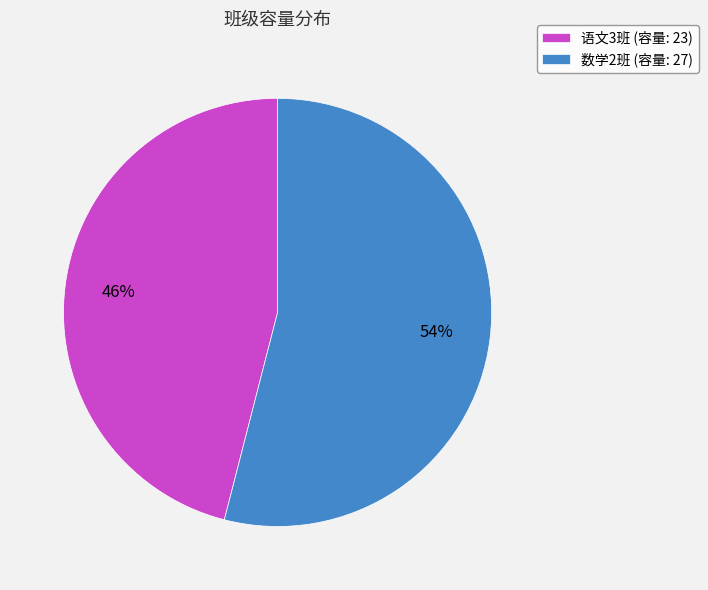

Is it true that 语文3班 is 46% of the pie?

True